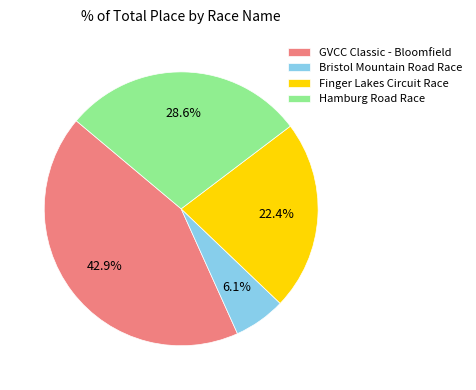

Which slice is the smallest?

Bristol Mountain Road Race